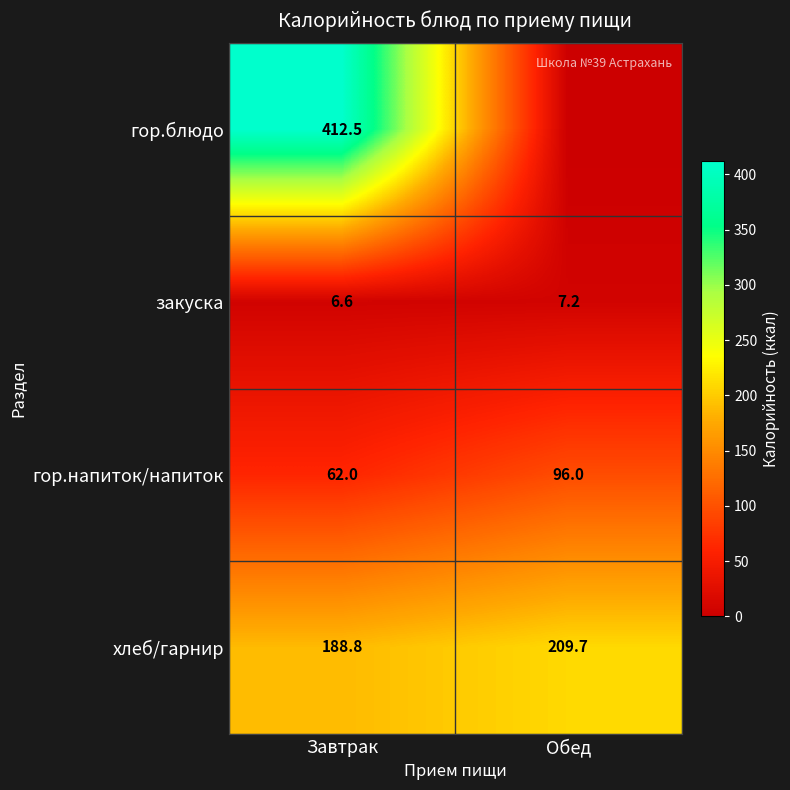

True or false: закуска has a value of 11.9 at Завтрак.

False